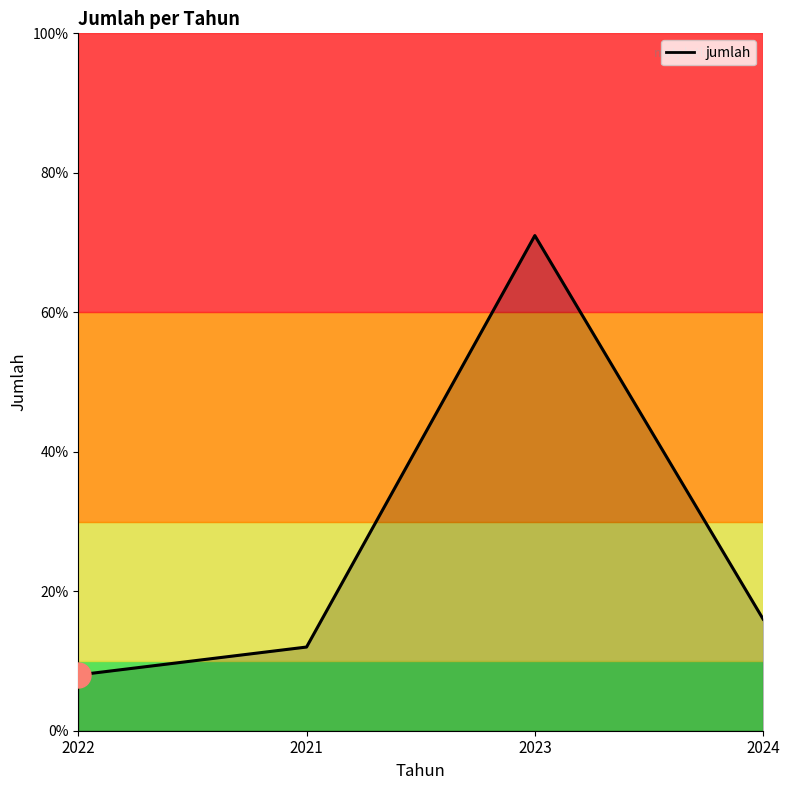

Which label corresponds to the smallest value in the chart?

2022